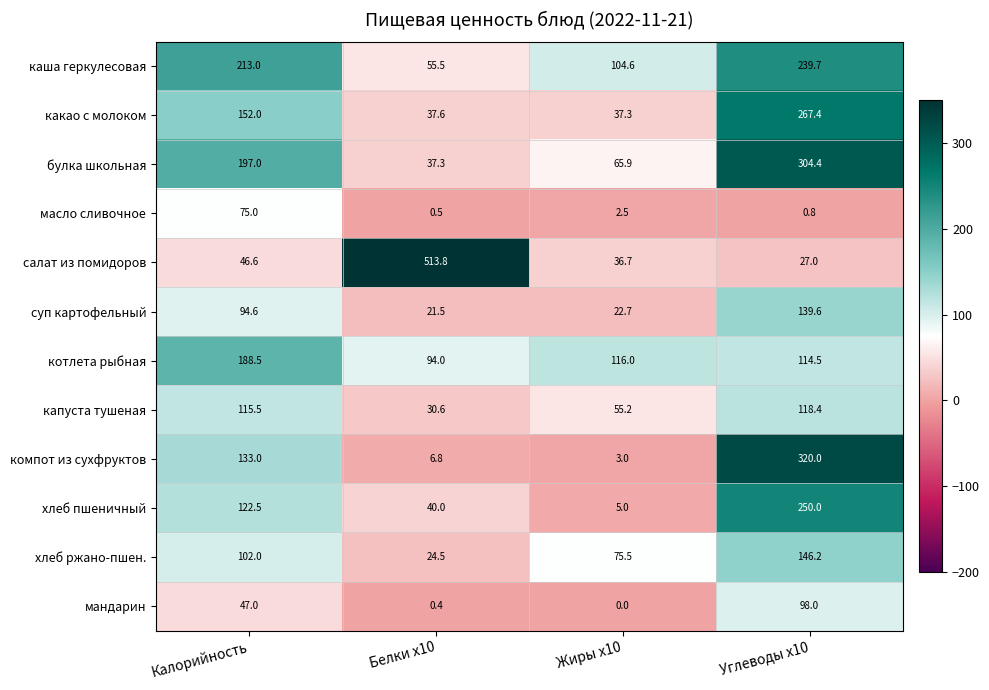

Which series has the largest total across all categories?

салат из помидоров